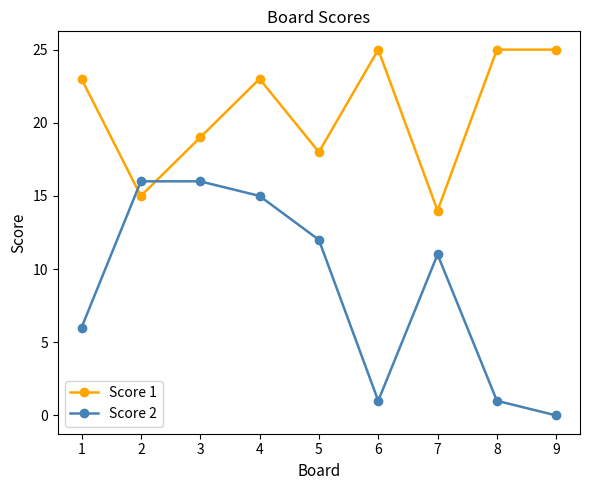

At how many categories does at least one series exceed 13?

9